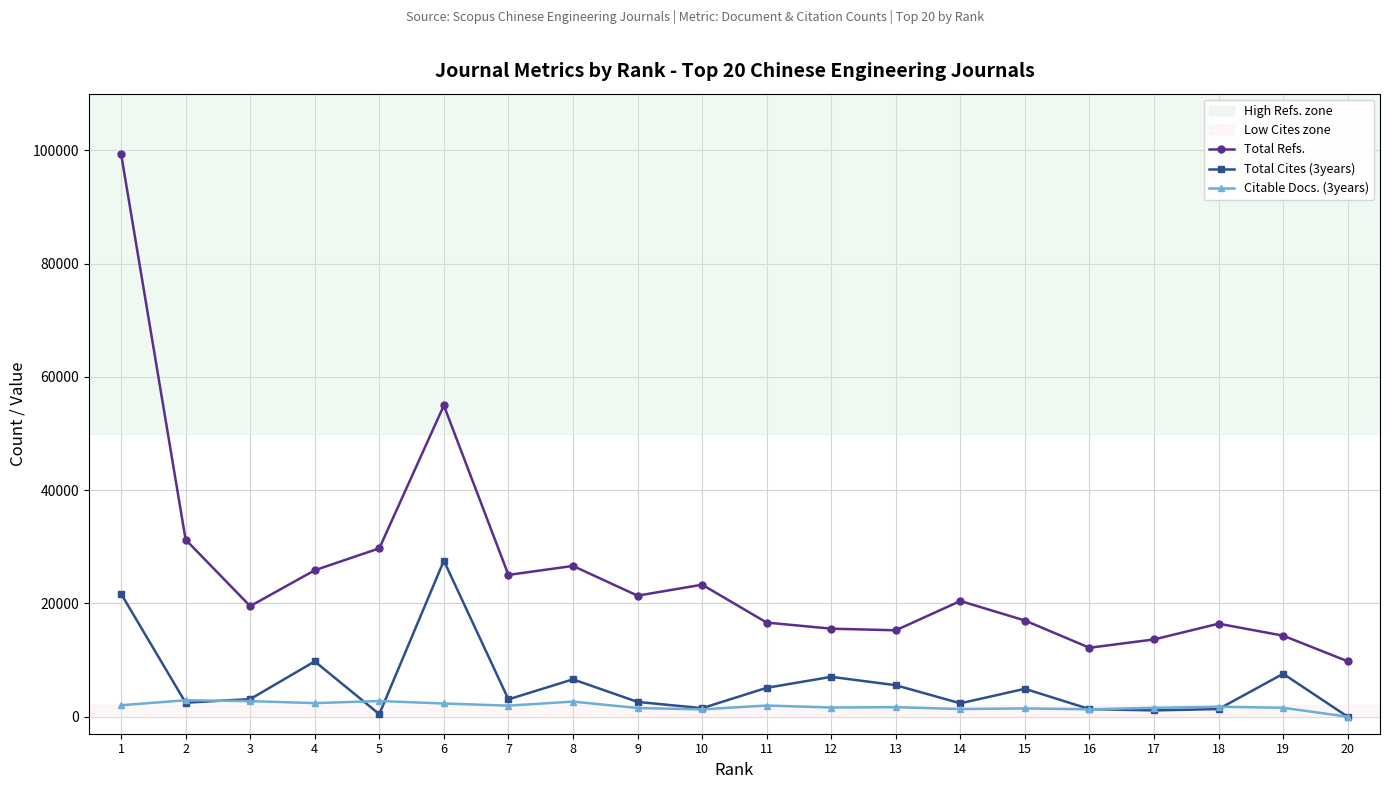

At how many categories does at least one series exceed 55752?

1